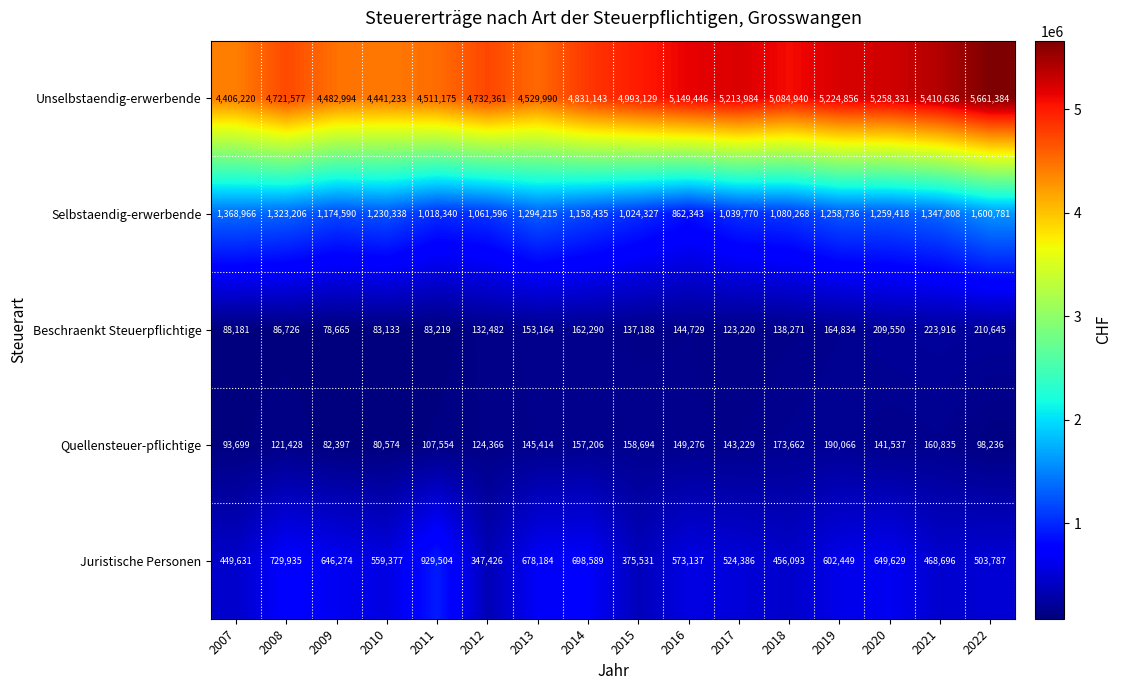

Which label corresponds to the smallest value in the chart?

2009